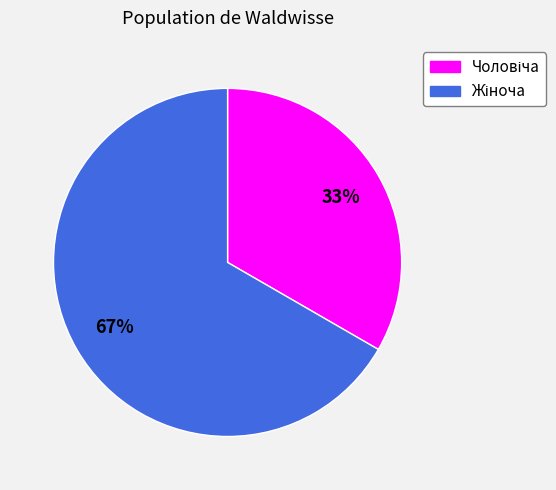

To the nearest percent, what is the average slice percentage?

50%